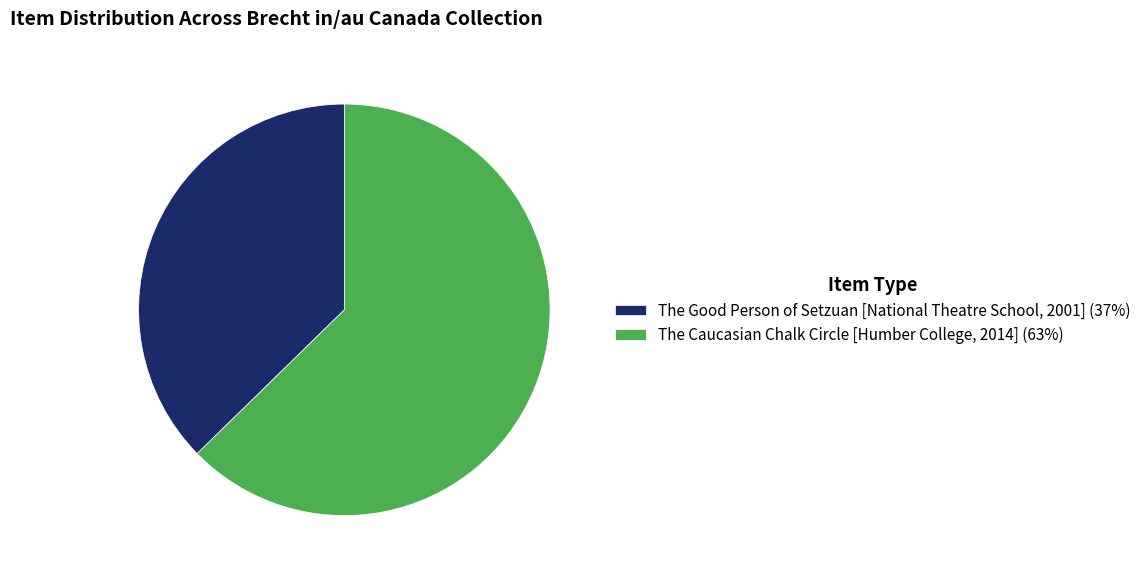

Which category has the biggest portion of the pie?

The Caucasian Chalk Circle [Humber College, 2014]